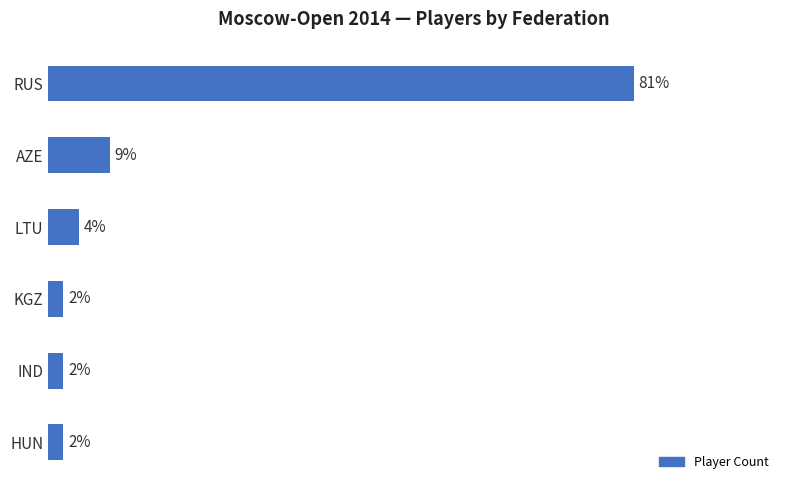

Which category has the highest value across all series?

RUS